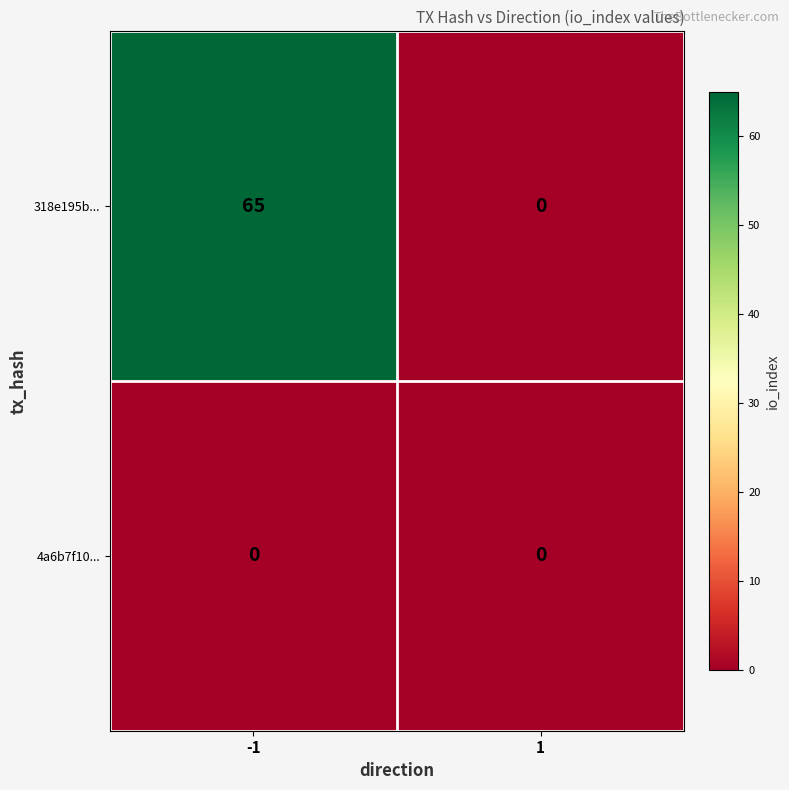

Is the value of 318e195b... at -1 greater than the value of 4a6b7f10... at -1?

Yes